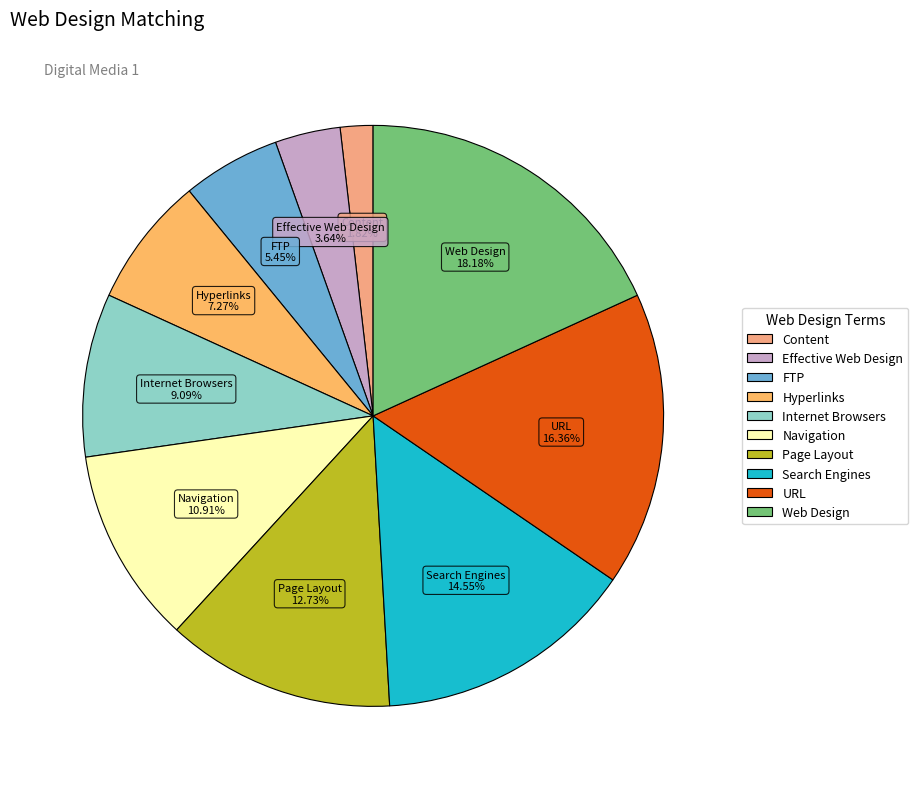

True or false: URL accounts for 16% of the total.

True